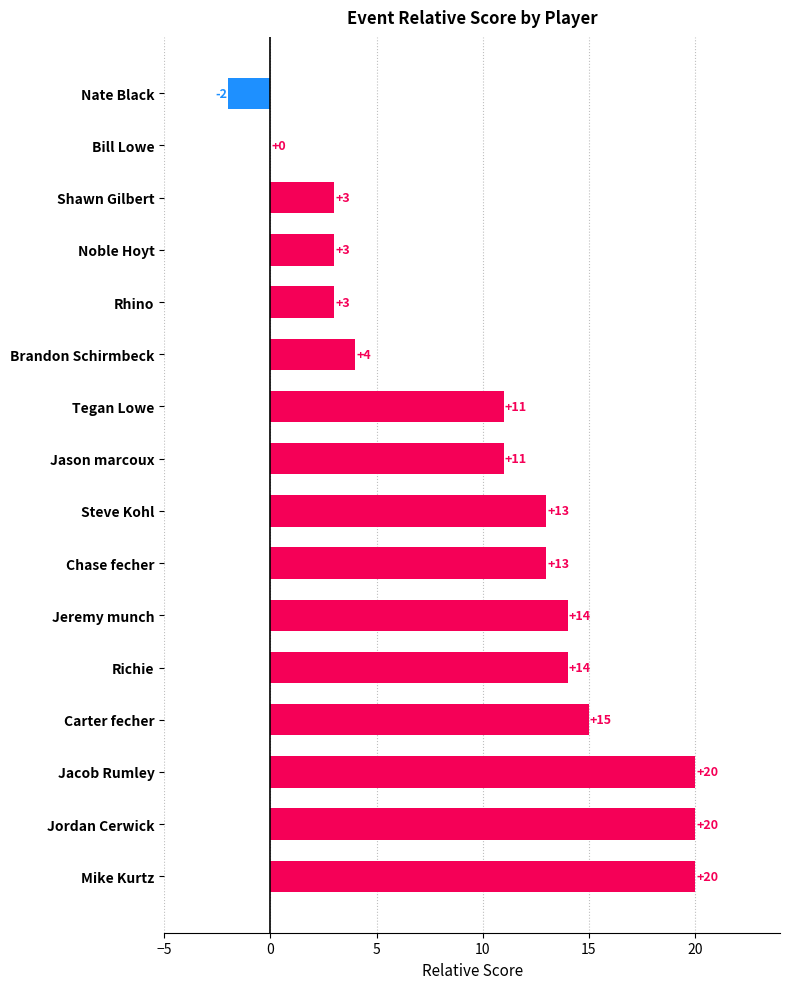

Is it true that the value at Brandon Schirmbeck is 4?

True